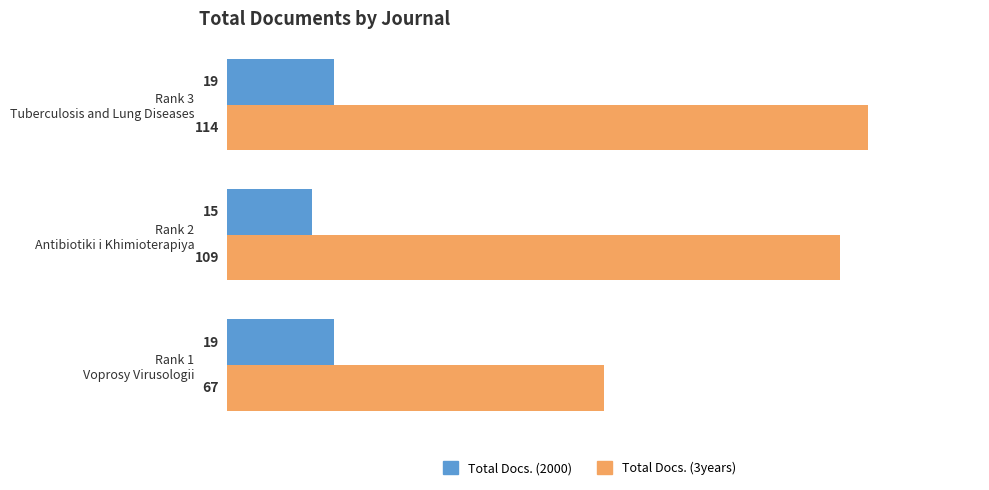

What are all the series names shown in the legend?

Total Docs. (2000), Total Docs. (3years)